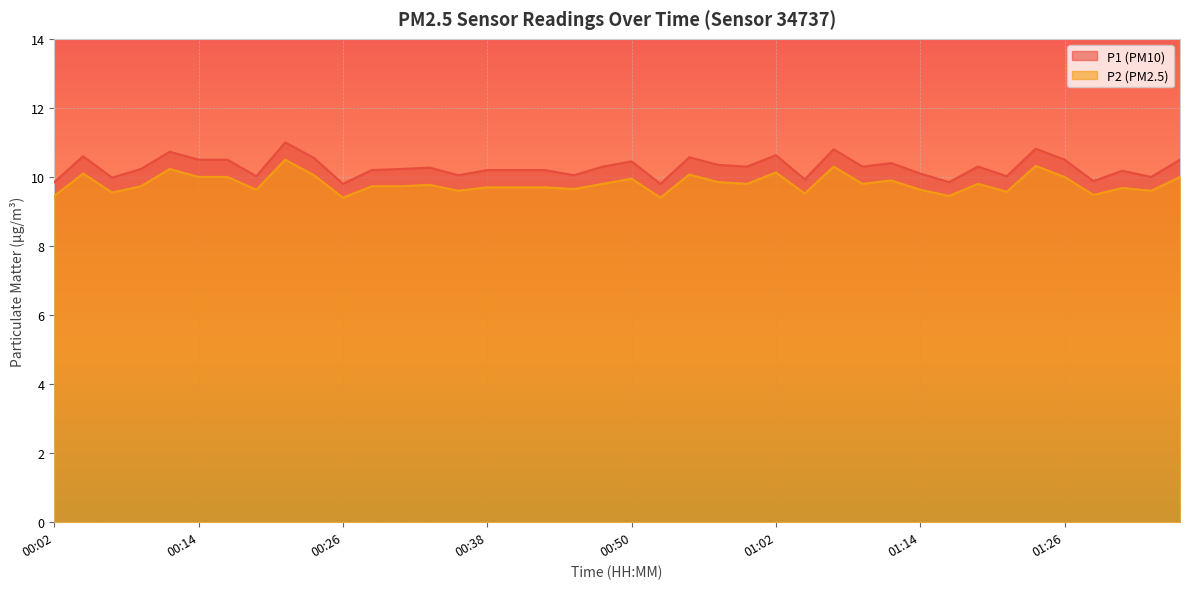

How many interior local valleys does the P1 series have?

13